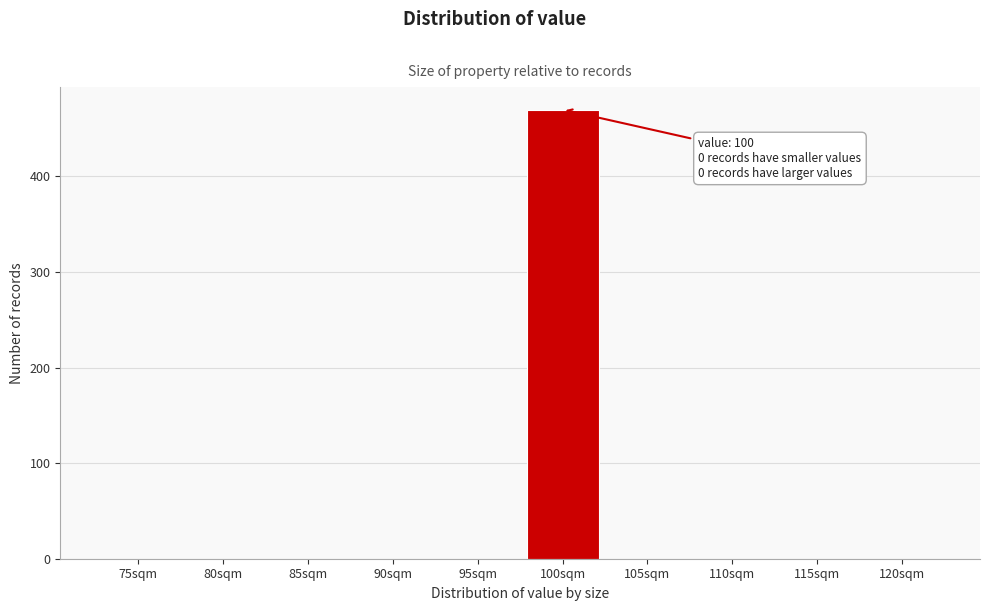

Reading left to right, what are all the values shown in this chart?

75sqm=0	80sqm=0	85sqm=0	90sqm=0	95sqm=0	100sqm=470	105sqm=0	110sqm=0	115sqm=0	120sqm=0